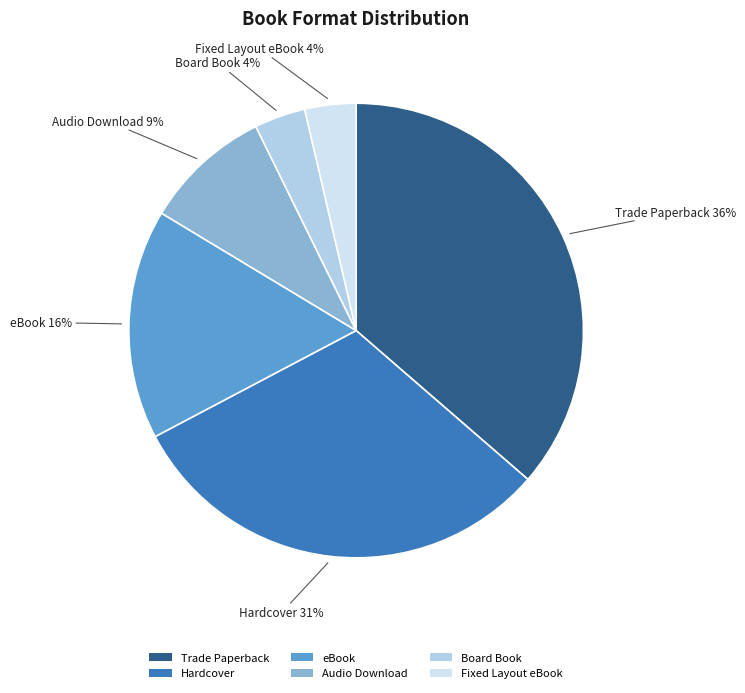

Combined, do Audio Download and Fixed Layout eBook account for over 50%?

No